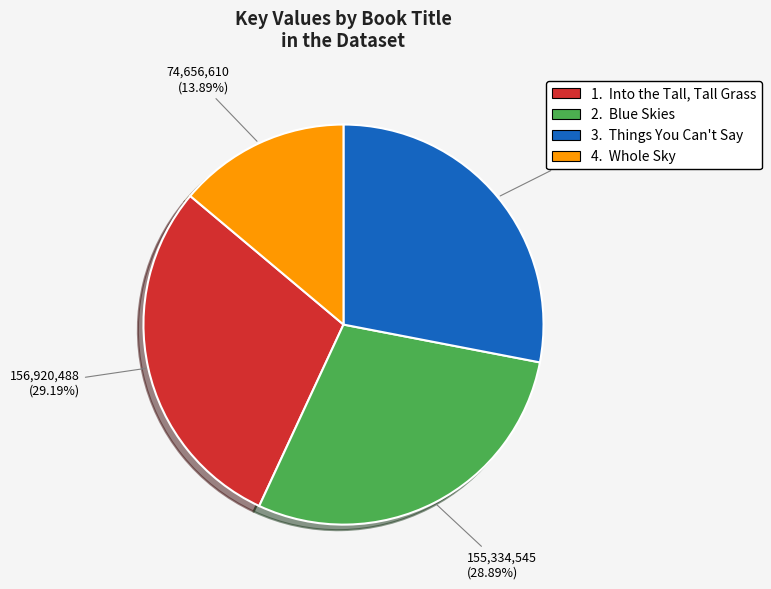

To the nearest percent, what is the difference between the largest and smallest slice percentages?

15%